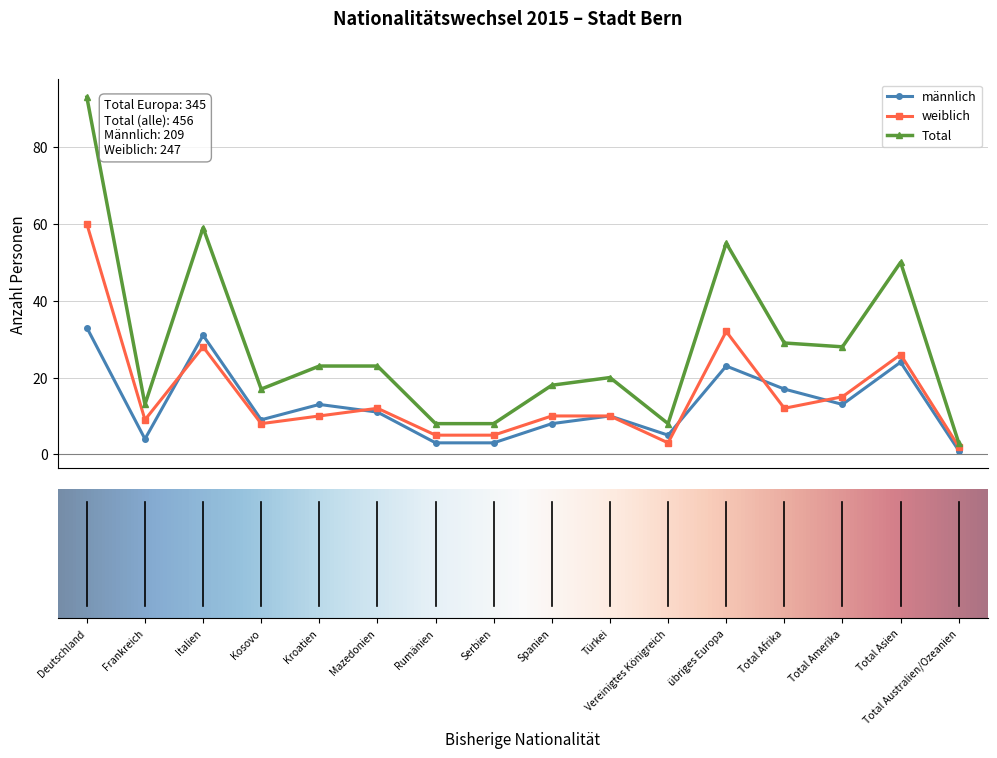

What is the greatest value displayed?

93